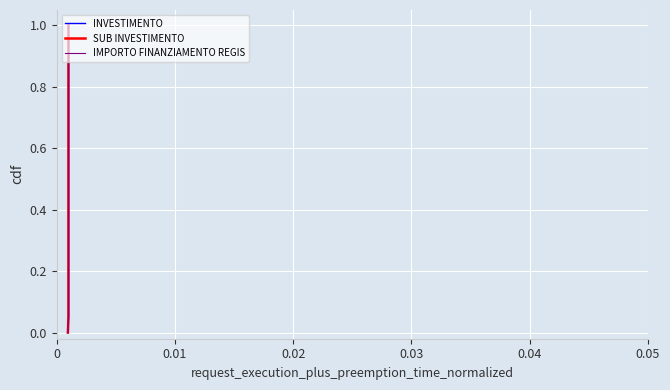

What is the sum of all IMPORTO FINANZIAMENTO REGIS values?

10.5